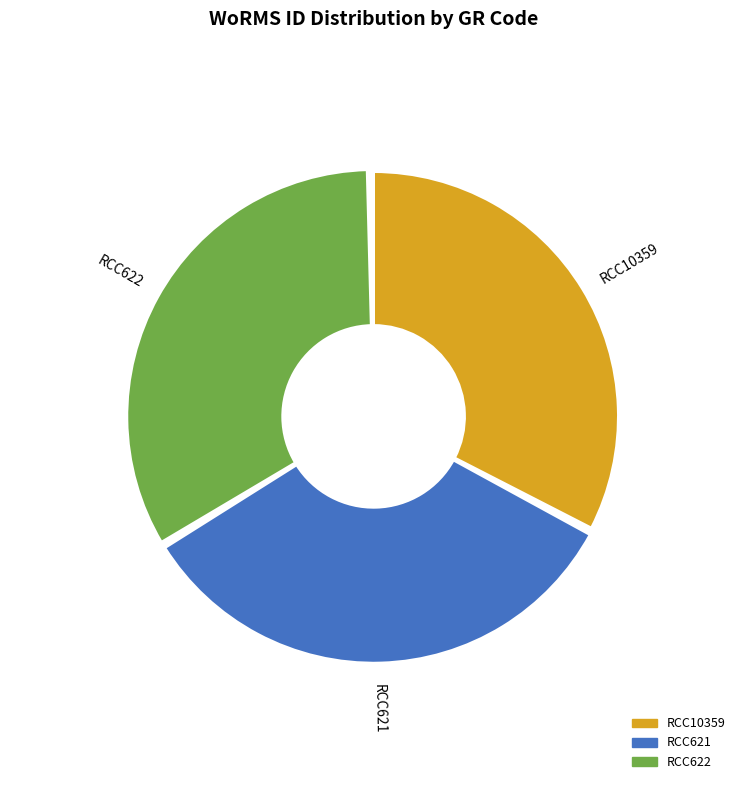

The RCC621 slice represents 34% of the pie. True or false?

True